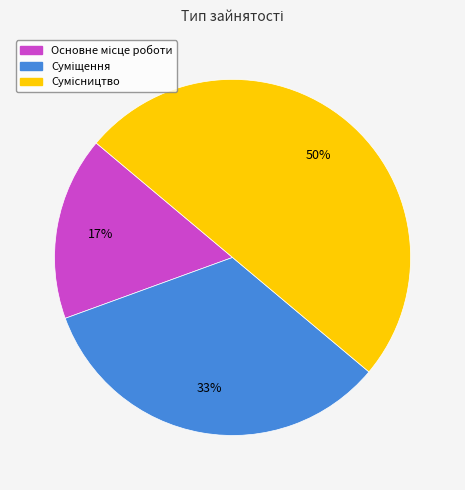

To the nearest percent, what is the difference between the largest and smallest slice percentages?

33%